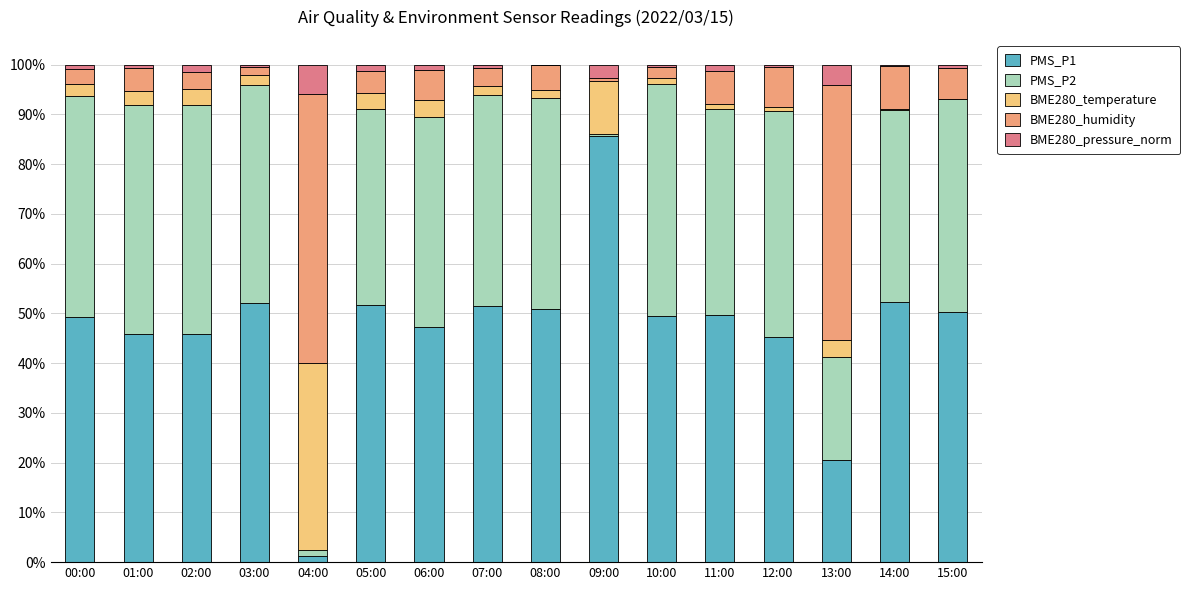

What is the sum of all PMS_P1 values?

749.0